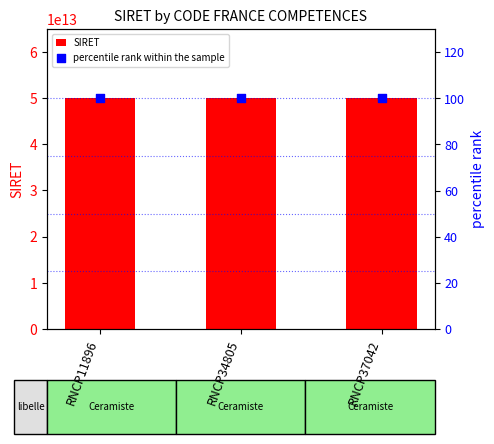

Which series contains the lowest Y value?

percentile rank within the sample